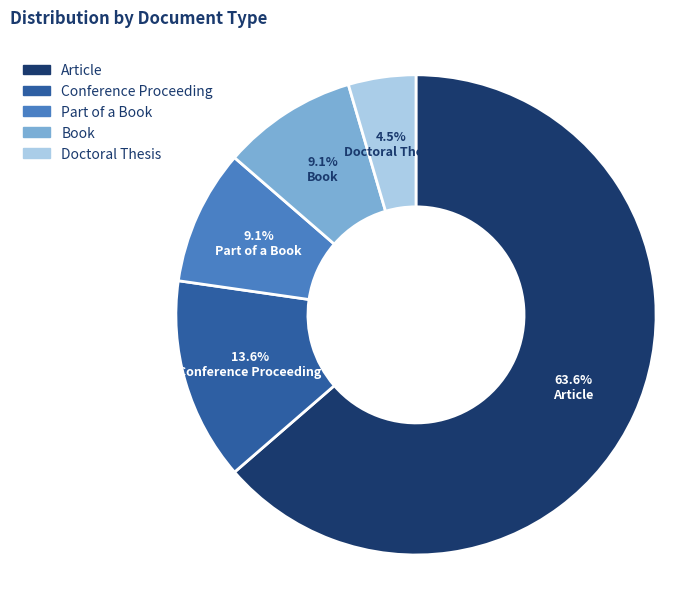

Which category has the smallest portion of the pie?

Doctoral Thesis